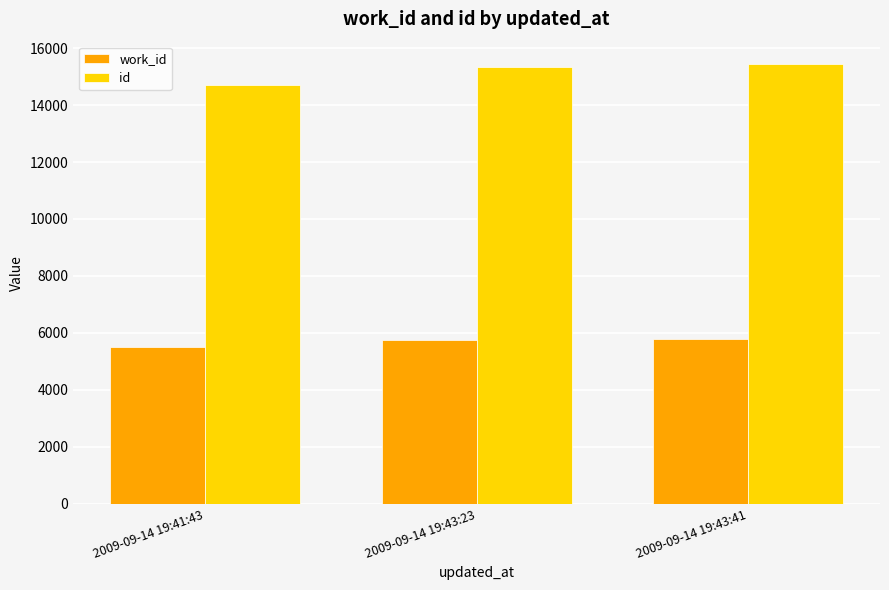

Is the value of work_id at 2009-09-14 19:41:43 greater than the value of id at 2009-09-14 19:41:43?

No